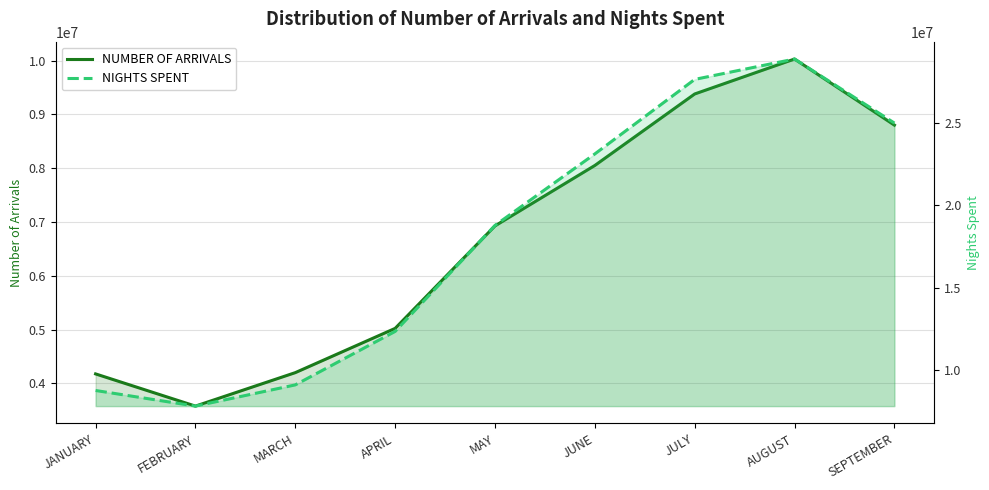

At which label does NUMBER OF ARRIVALS reach its minimum?

FEBRUARY